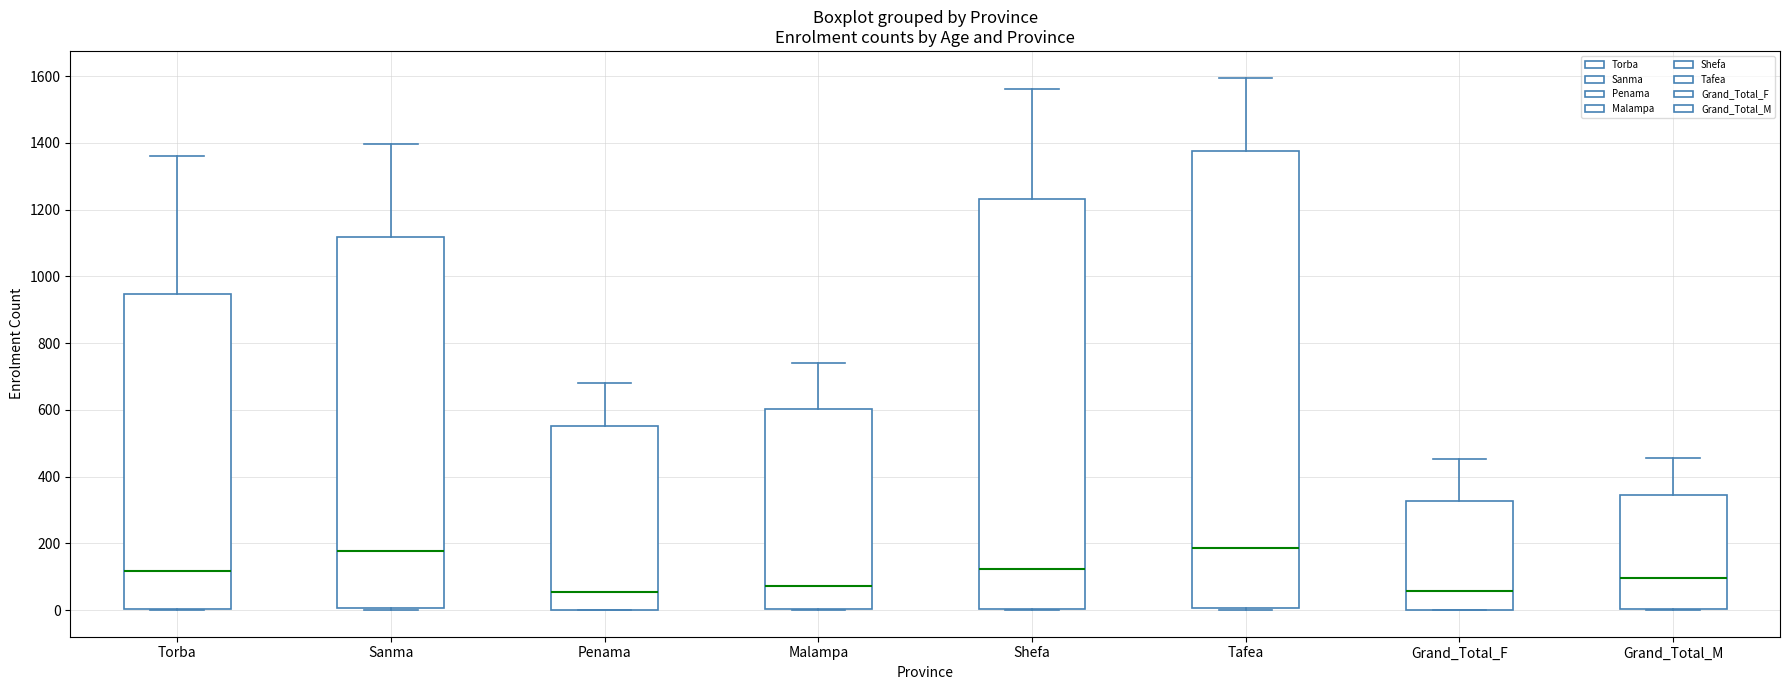

Where does the upper whisker of the box for Grand_Total_M end on the y-axis? The values are not printed on the chart, so give them approximately, as read against the axis.

460